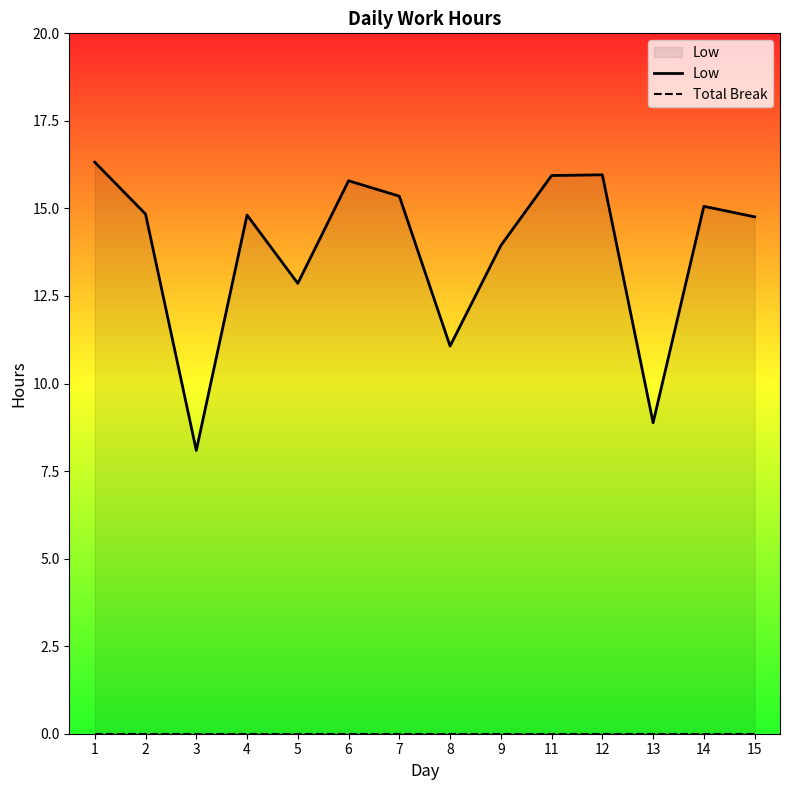

At which category does Low reach its first local valley?

3